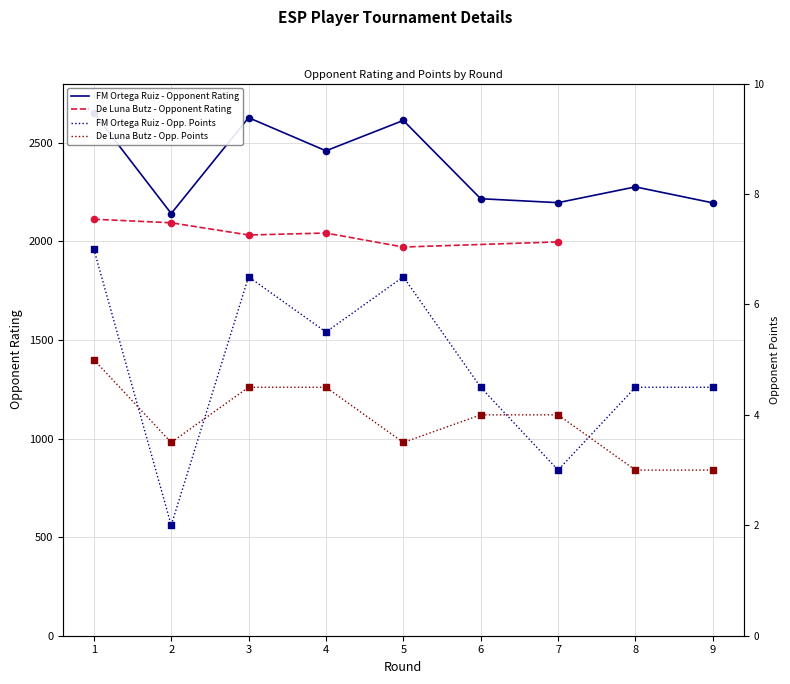

Which series reaches the minimum Y coordinate?

FM Ortega Ruiz Jose Miguel Opponent Points